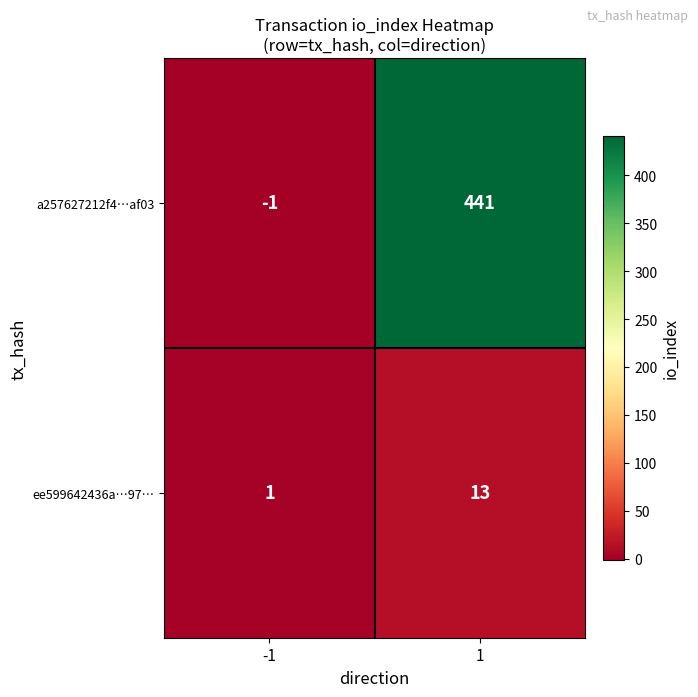

Which series has the largest range (max minus min)?

a257627212f4…af03